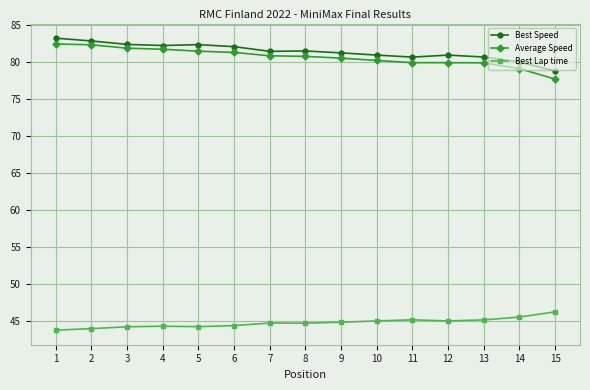

What is the value of the Best Speed point at the 14th from the left?

80.0